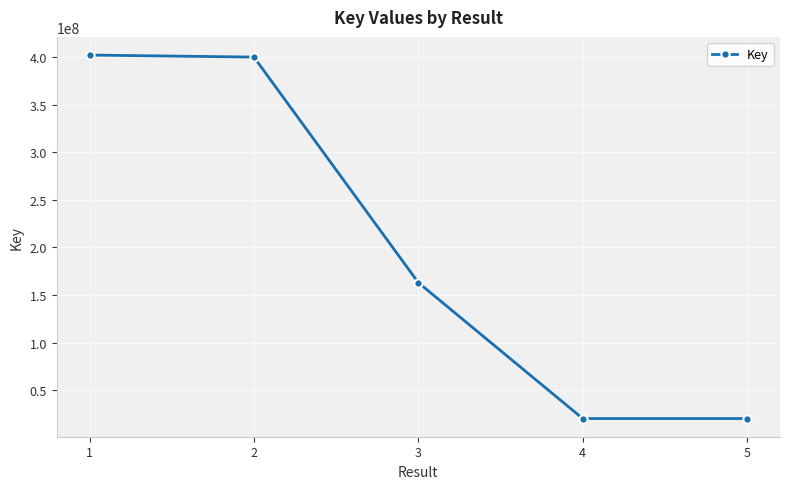

What is the ratio of the value at 5 to the value at 2?

0.1